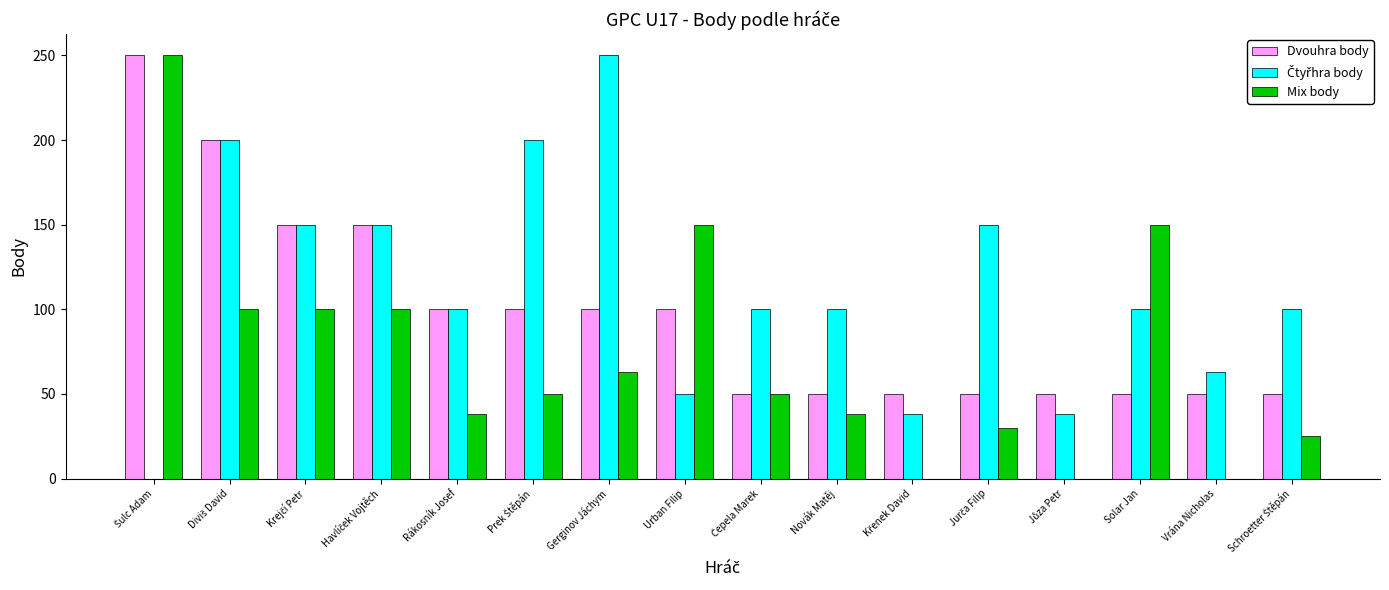

What is the highest value of the Mix body series?

250